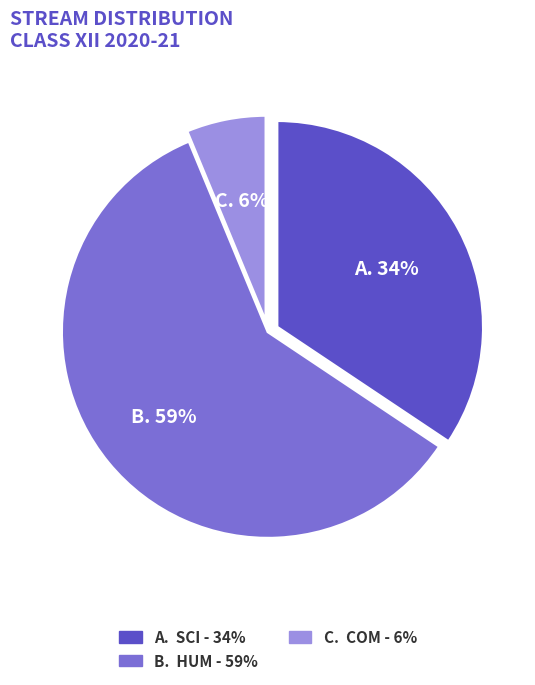

Is there a majority slice in this chart?

Yes